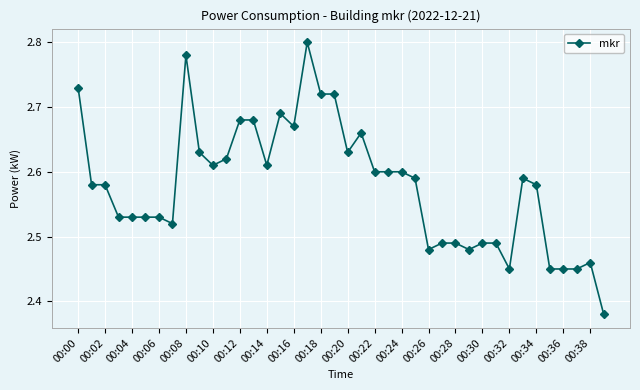

What is the sum of all values?

103.2